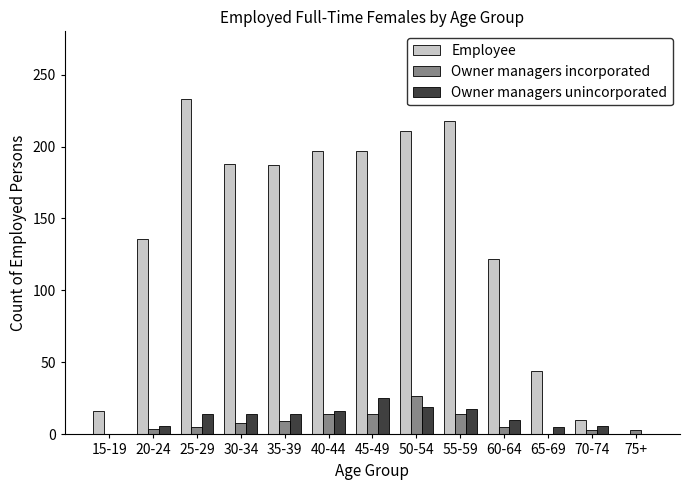

Are the bars horizontal?

No